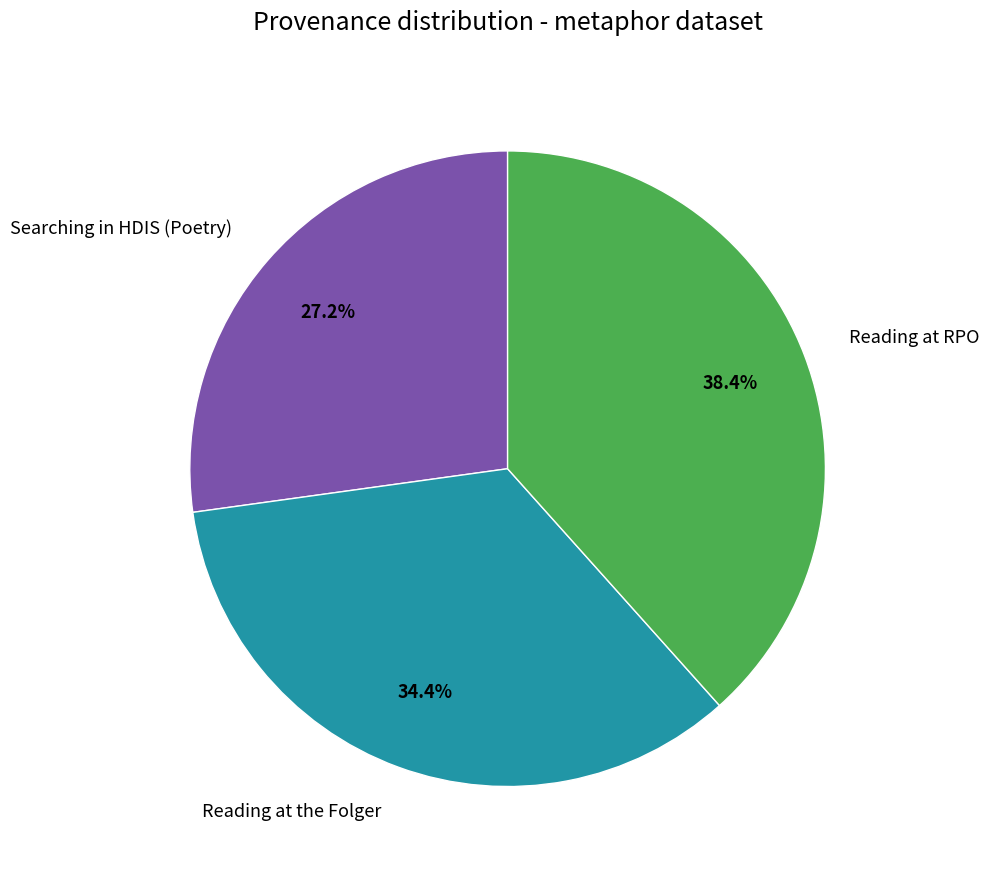

What percentage is NOT represented by Searching in HDIS (Poetry)?

72.8%